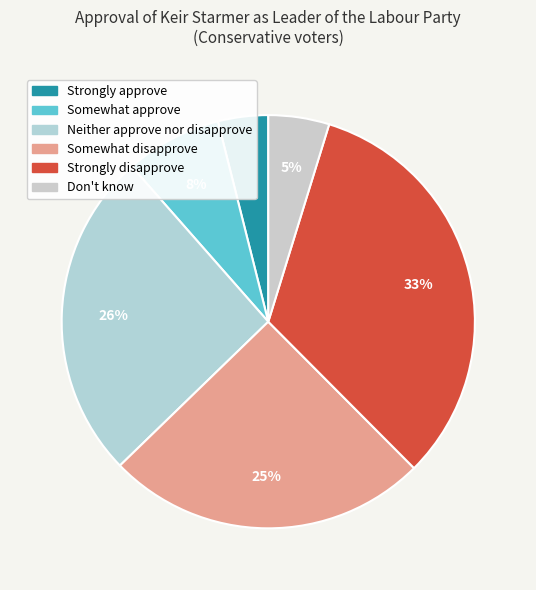

What percentage is the Don't know slice, to the nearest percent?

5%